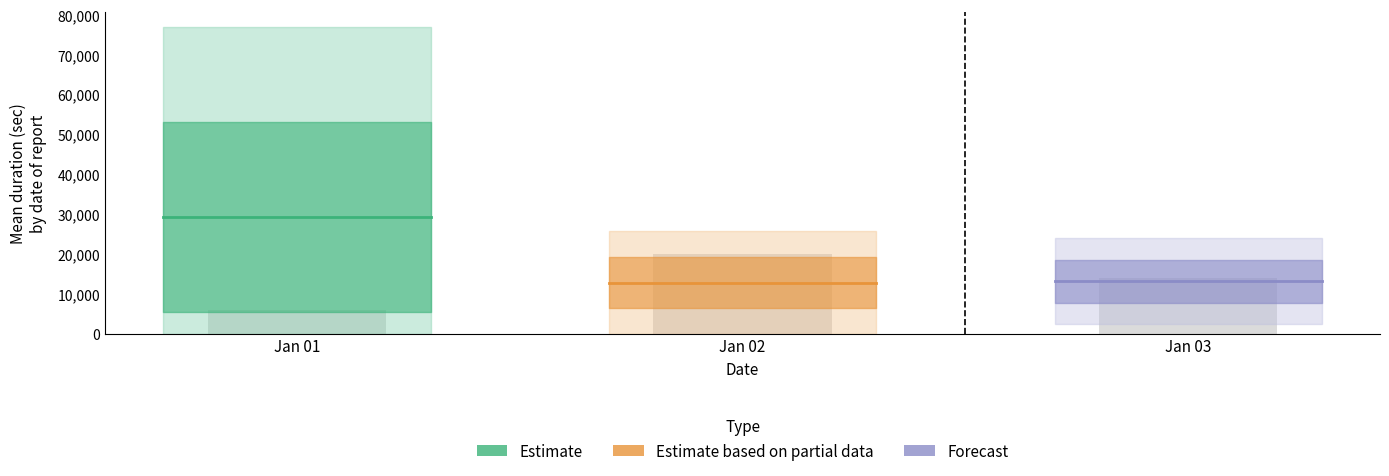

What is the sum of all values?

40000